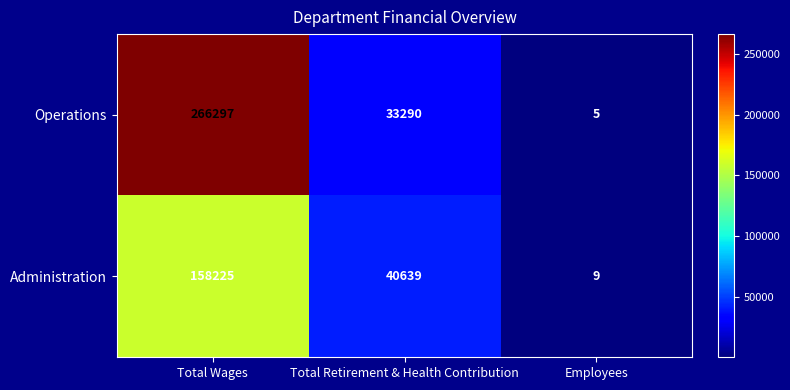

Which label corresponds to the smallest value in the chart?

Employees